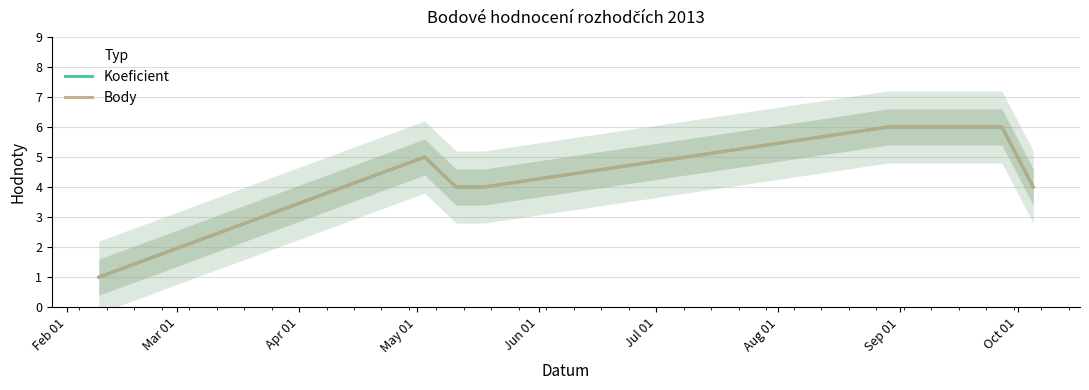

What is the difference between the second highest and minimum values in the Koeficient series?

5